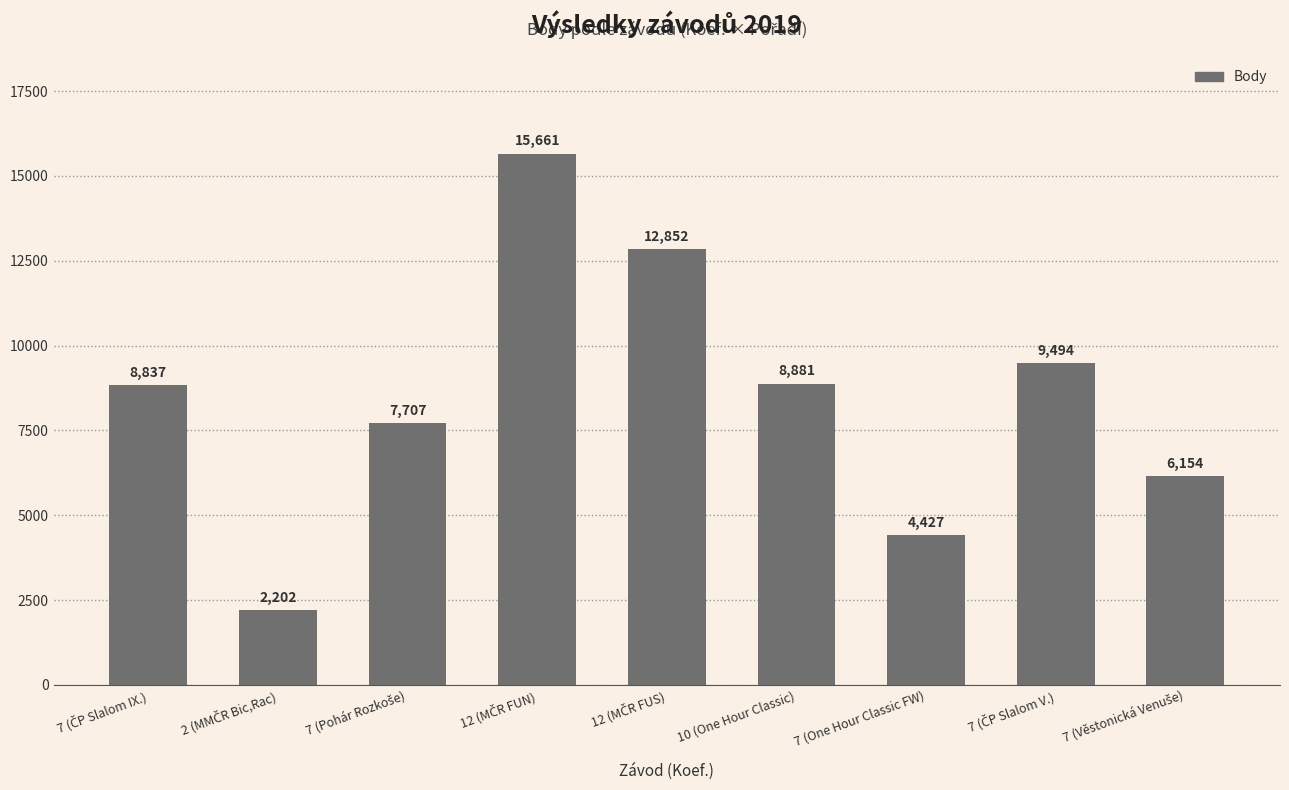

Reading right to left, what are all the values shown in this chart?

6154	9494	4427	8881	12852	15661	7707	2202	8837